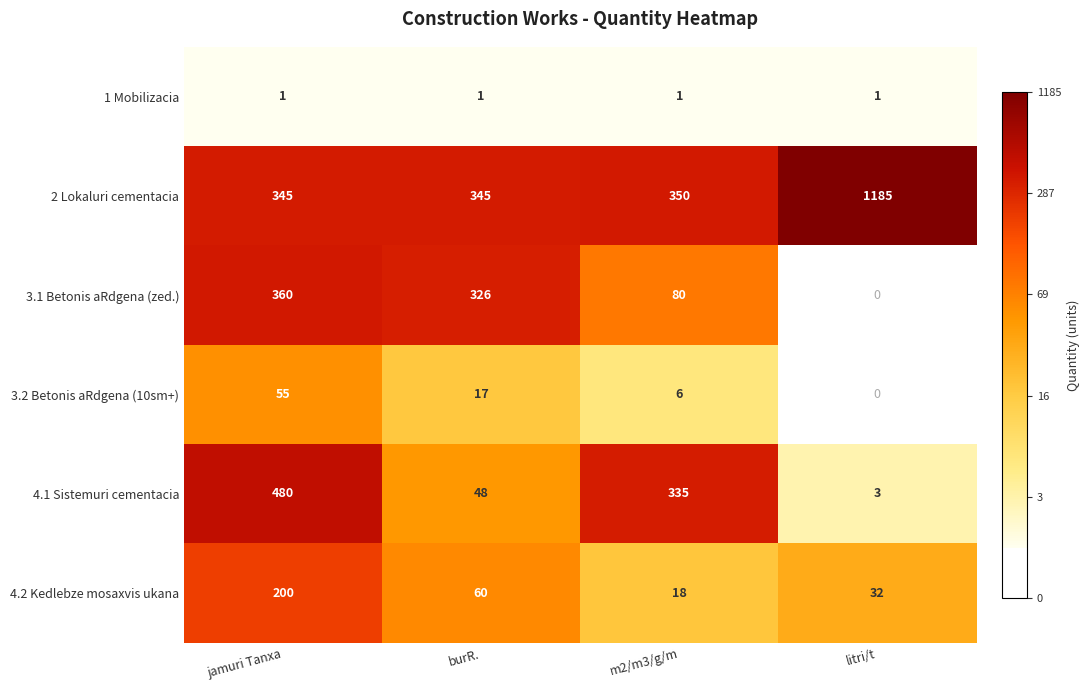

Is the value of 2 Lokaluri cementacia at m2/m3/g/m greater than the value of 4.2 Kedlebze mosaxvis ukana at m2/m3/g/m?

Yes